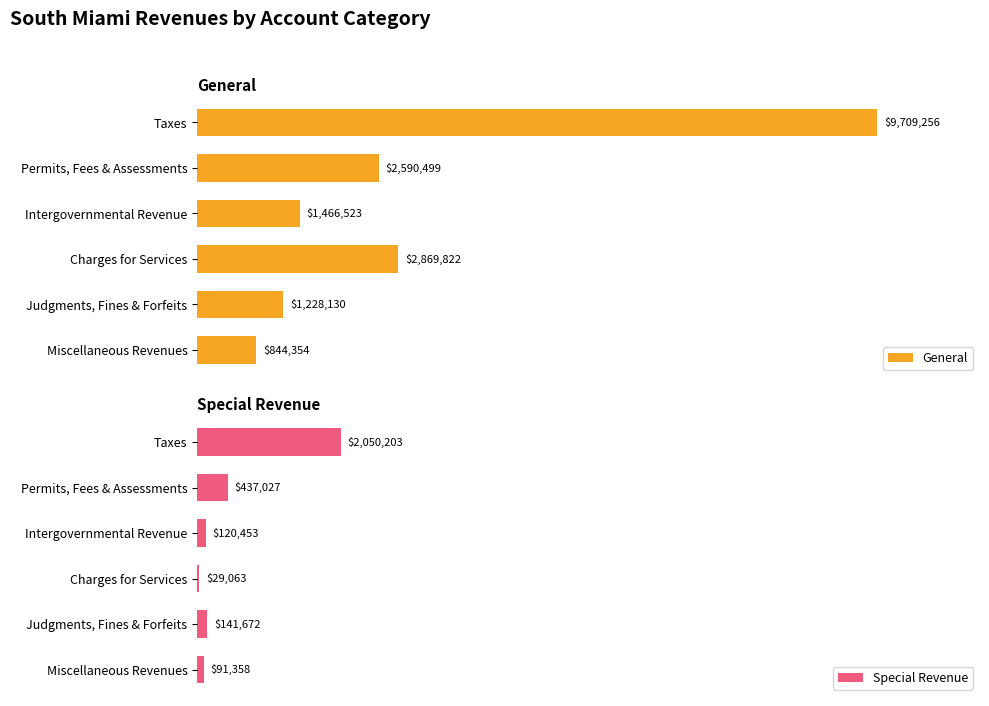

Which category has the lowest value in the General series?

Miscellaneous Revenues